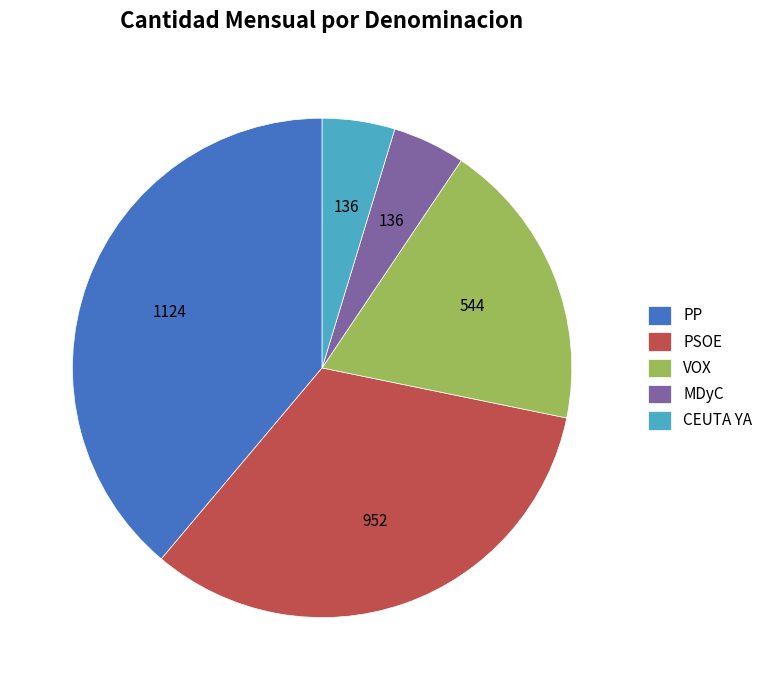

What is the ratio of the value at PP to the value at PSOE?

1.2